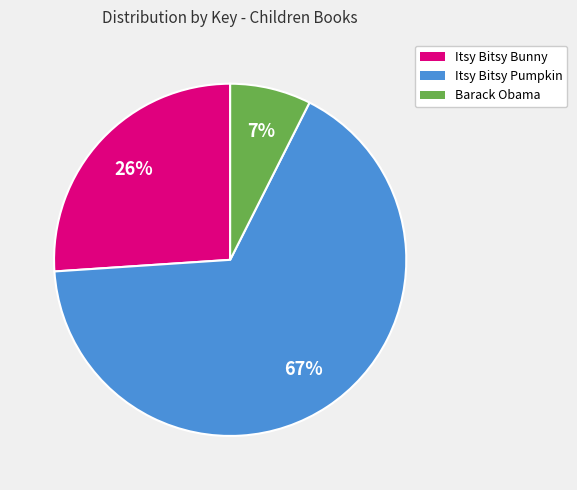

True or false: Itsy Bitsy Pumpkin accounts for 76% of the total.

False